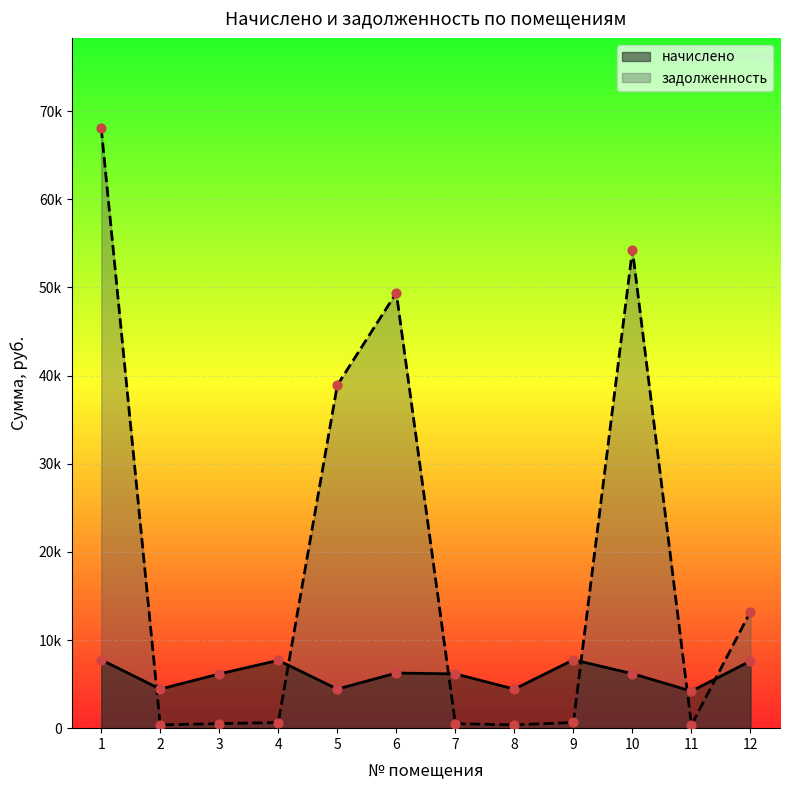

What are all the series names shown in the legend?

начислено, задолженность